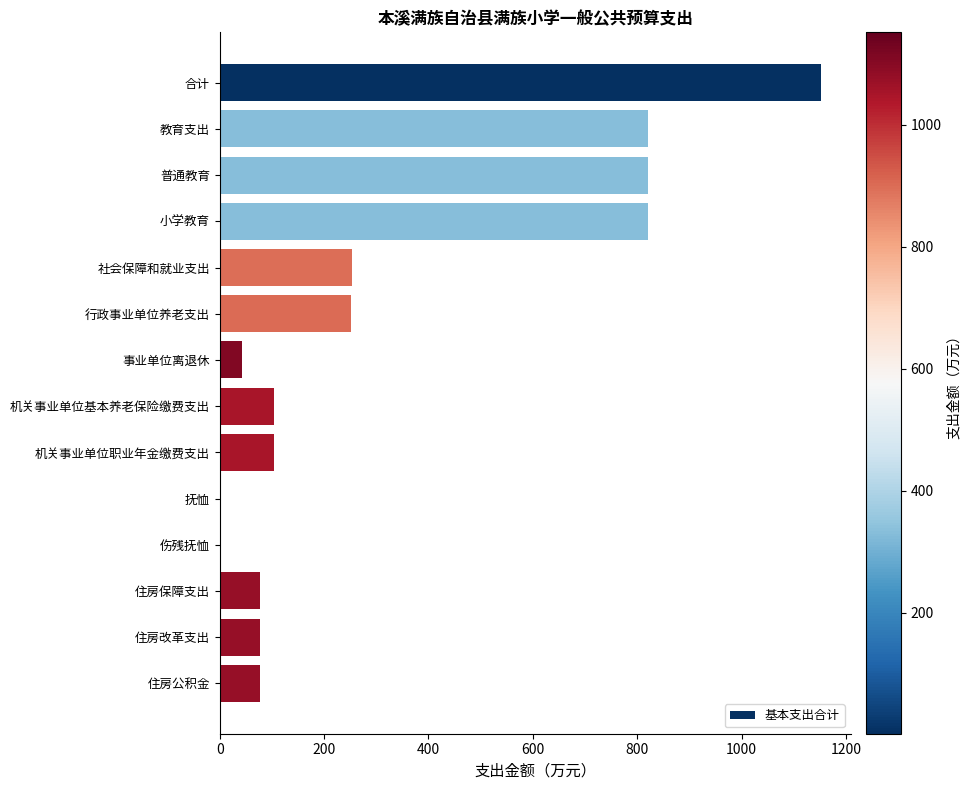

The chart shows a value of 1151.5 at 合计. True or false?

True